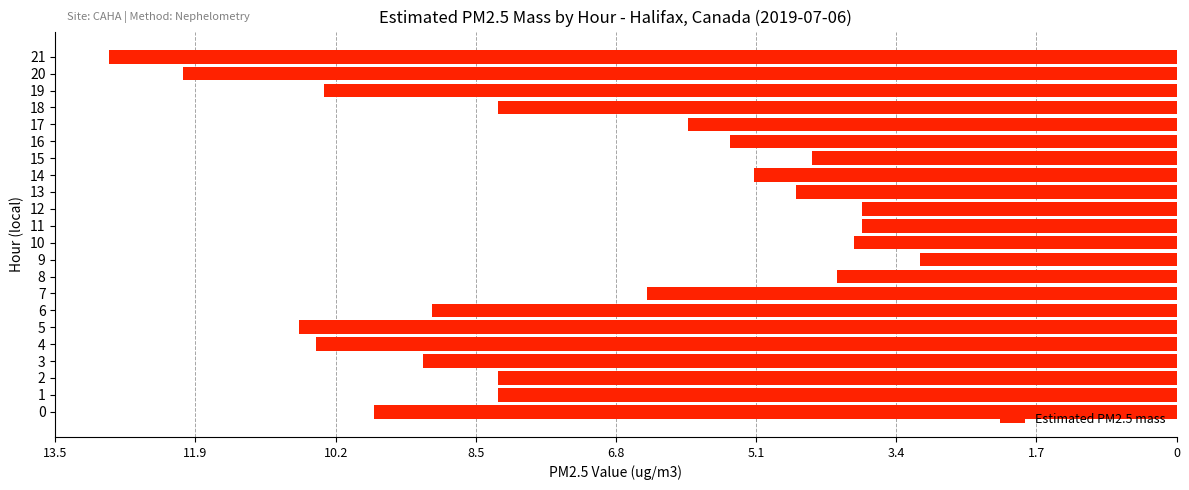

Are the bars horizontal?

Yes